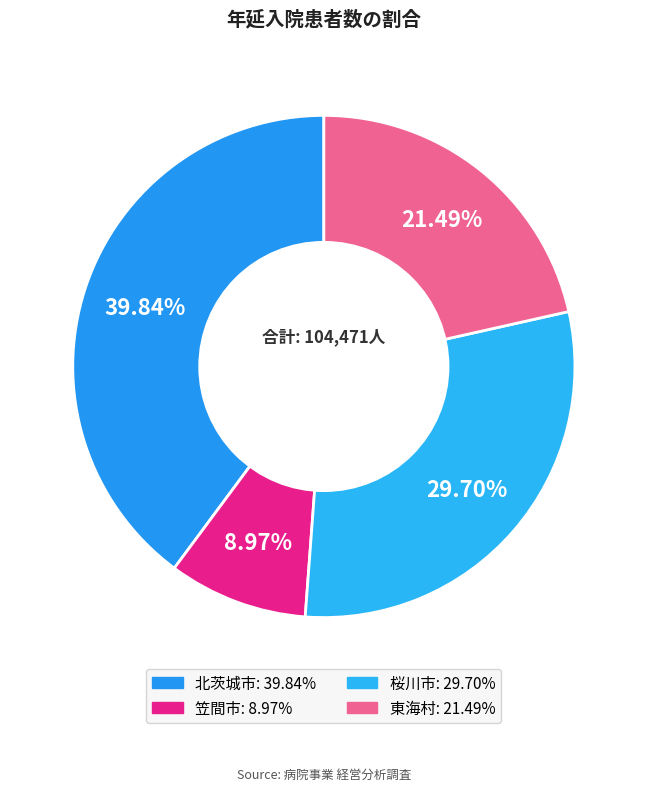

True or false: 東海村 accounts for 11% of the total.

False